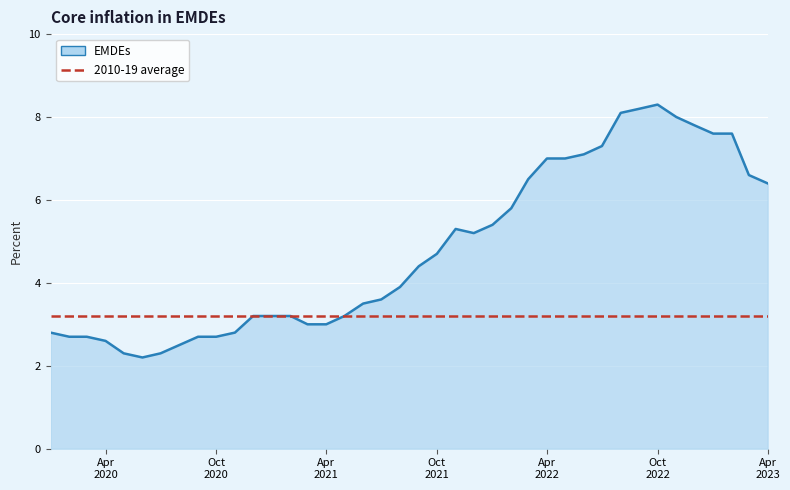

List the series in order of their peak value, highest first.

EMDEs, 2010-19 average